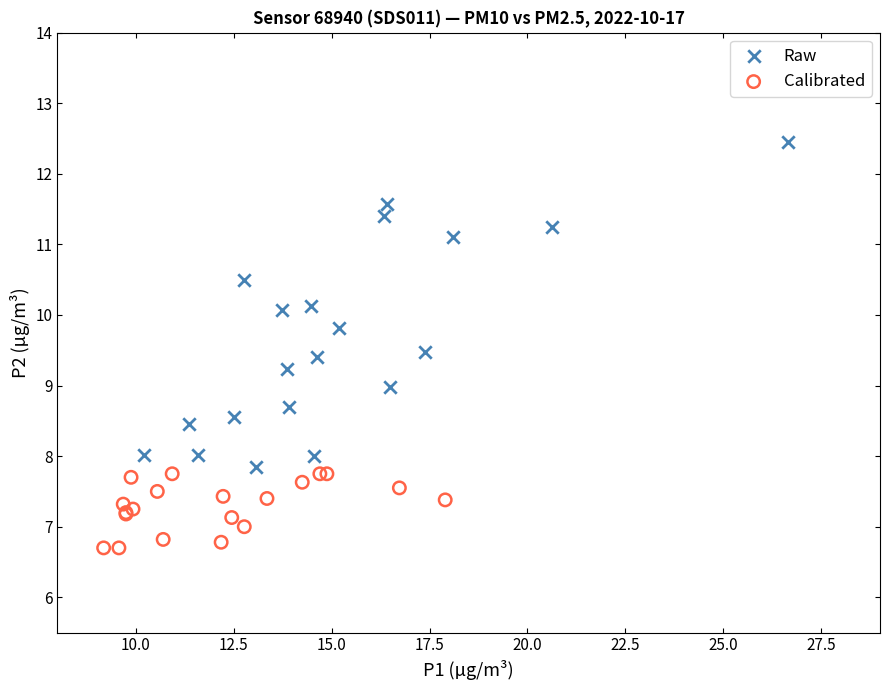

Which series reaches the minimum Y coordinate?

Calibrated